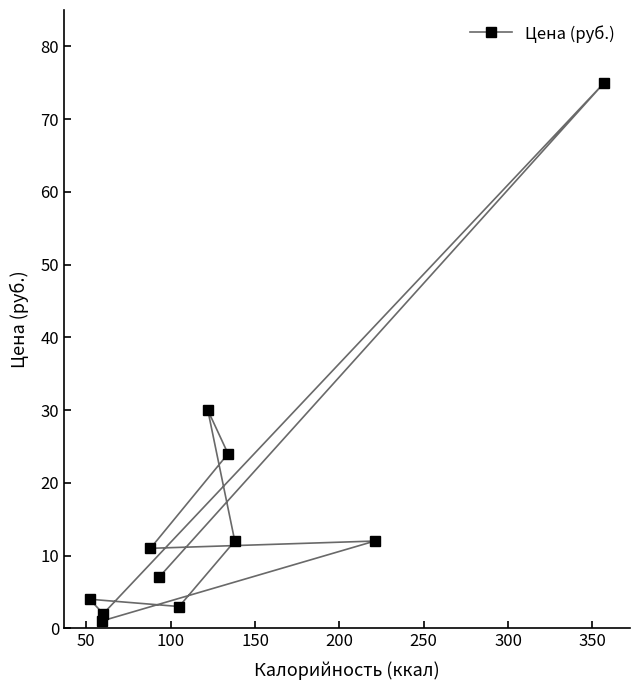

What is the value of the 10th point from the left?

12